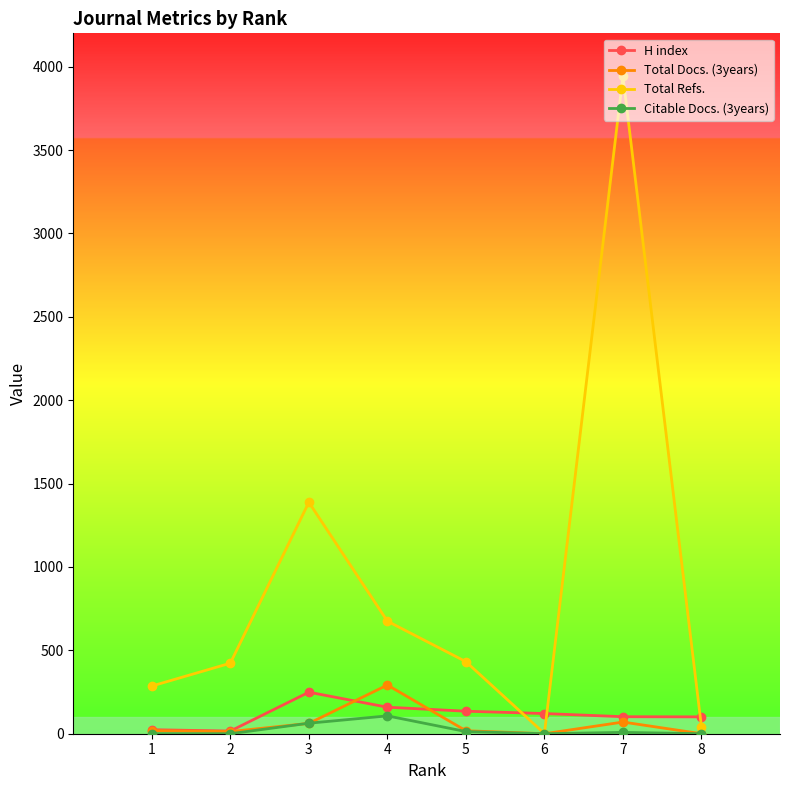

What is the sum of all Citable Docs. (3years) values?

191